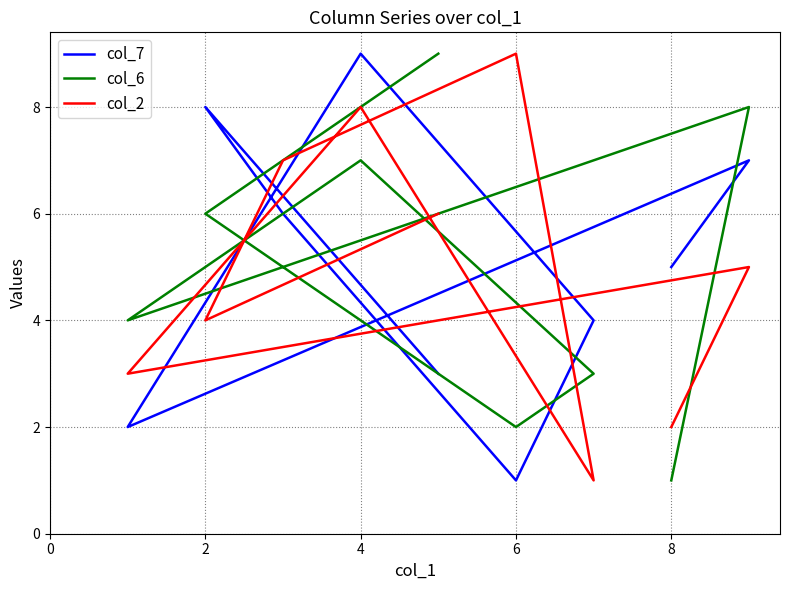

What is the label of the 5th point from the right?

8